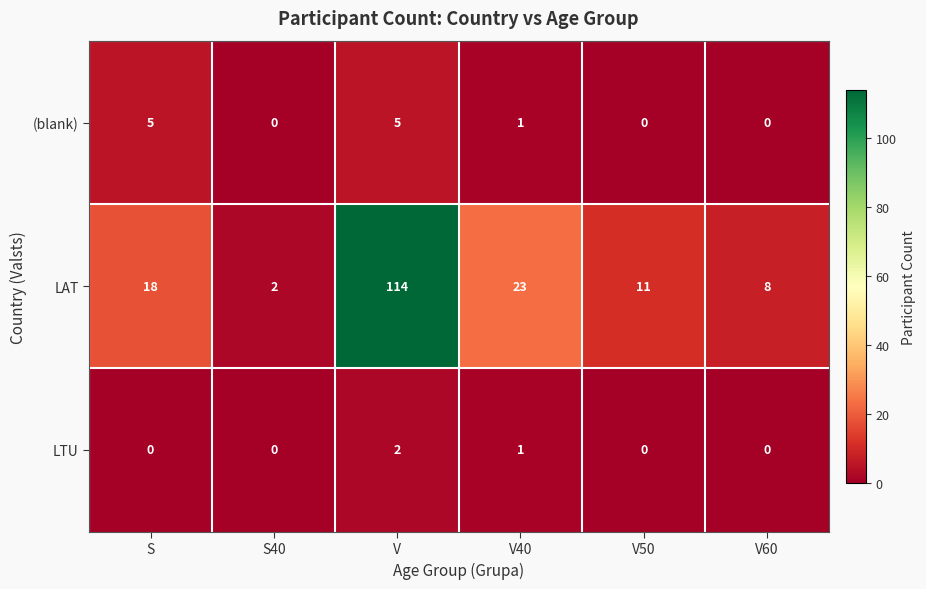

What is the difference between the highest and lowest values at V60?

8